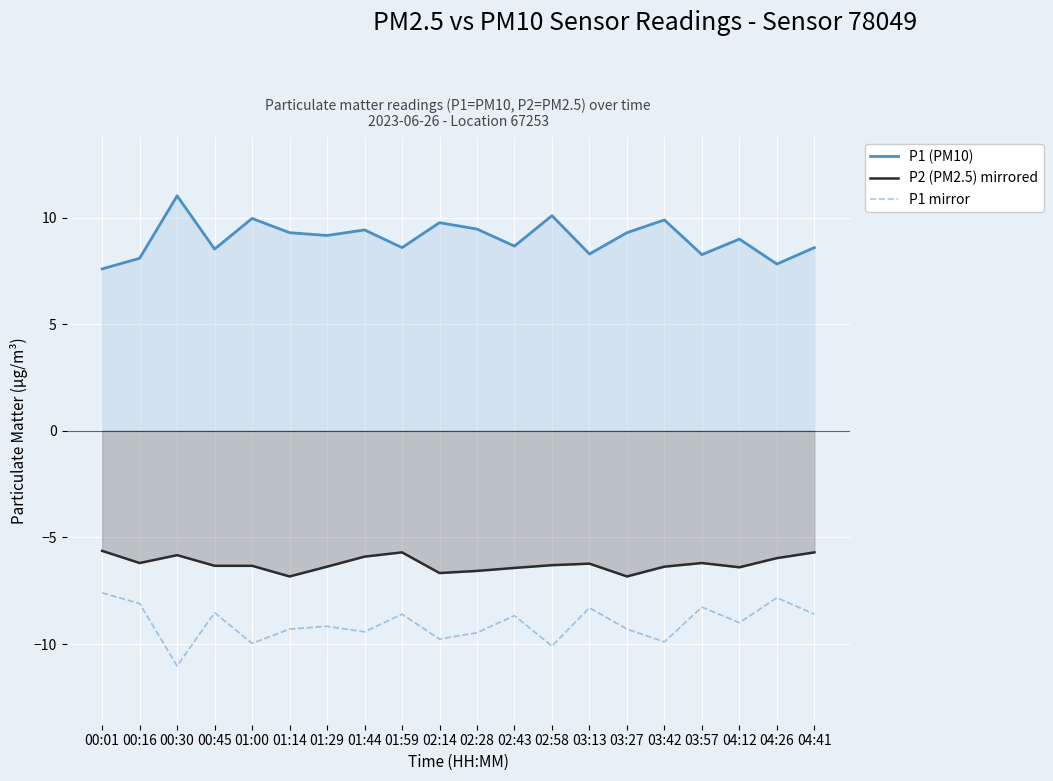

Count the number of categories in the chart.

20